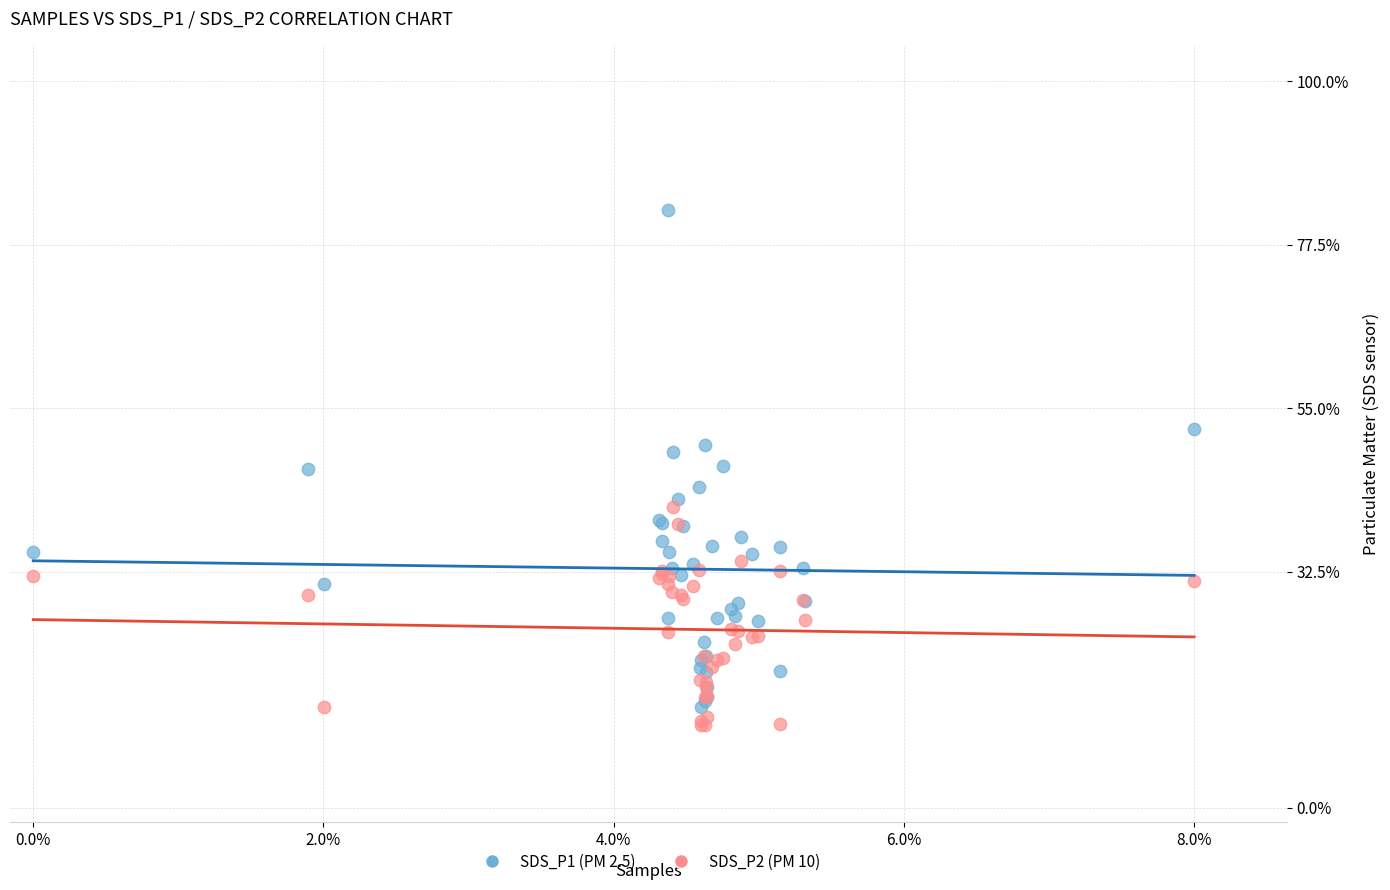

What are all the series names shown in the legend?

SDS_P1 (PM 2.5), SDS_P2 (PM 10)